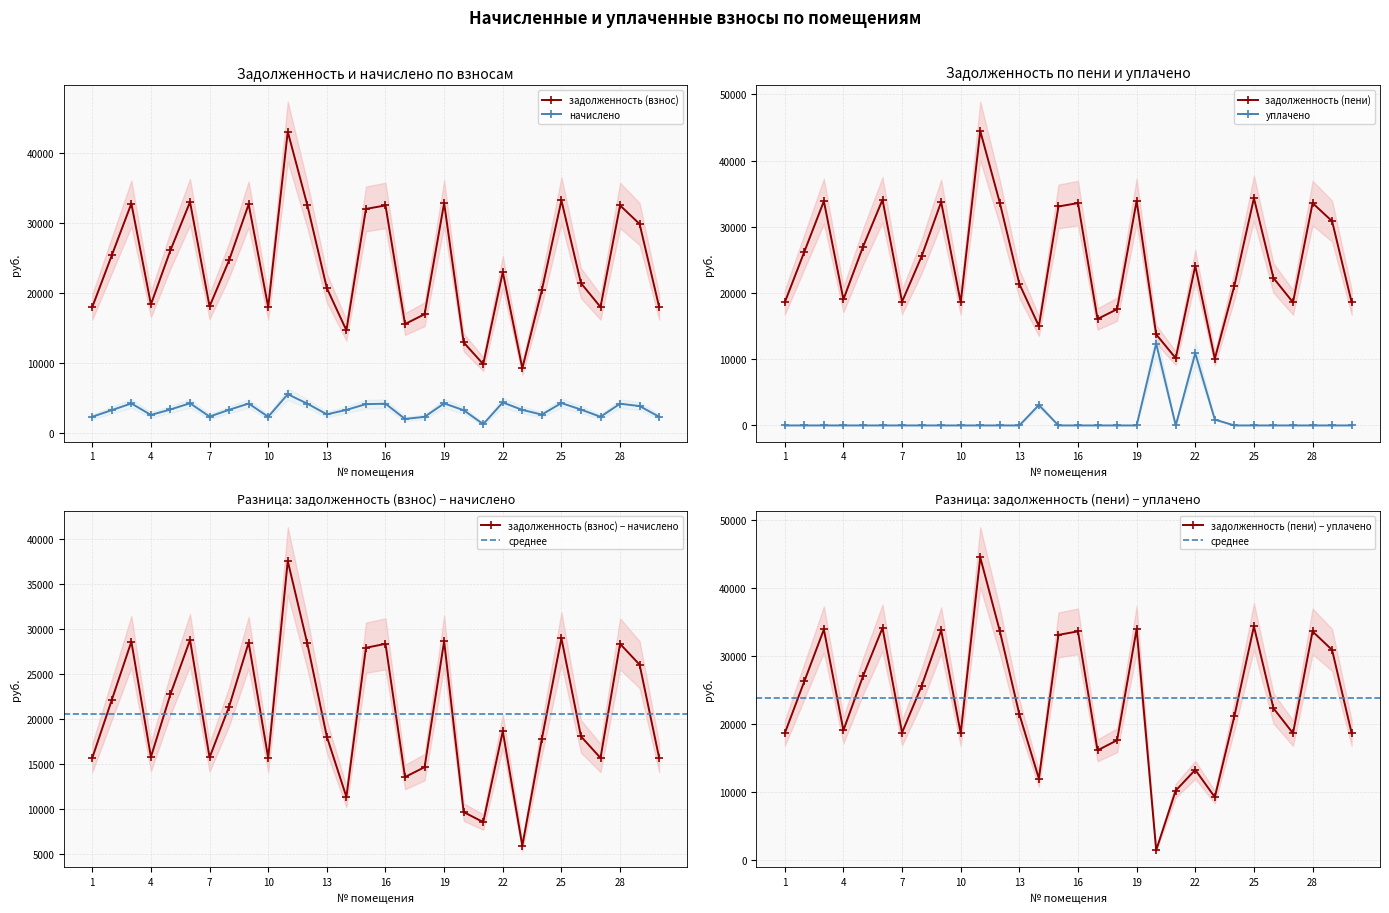

At which category does начислено reach its first local valley?

4